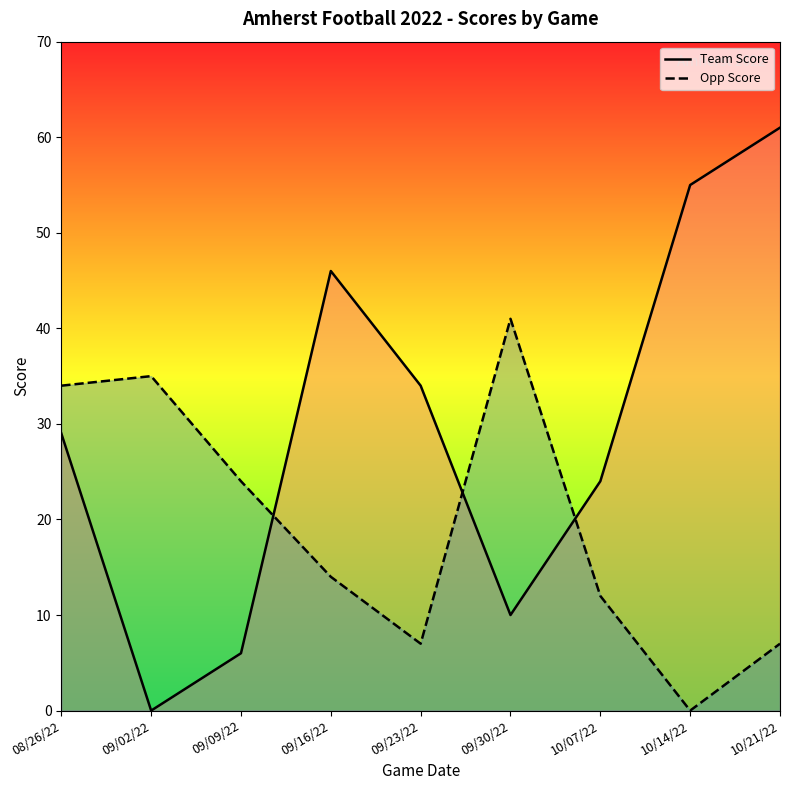

How many times do Team Score and Opp Score cross each other?

3